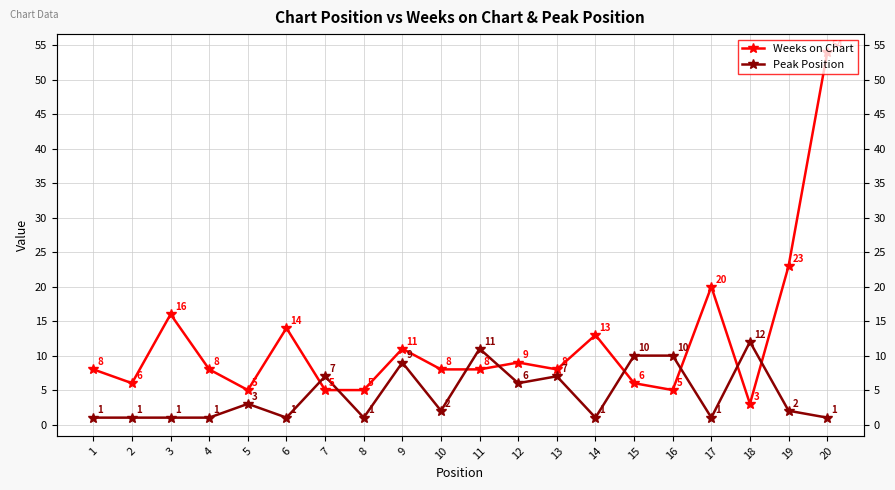

At which label is Peak Position closest to 6?

12